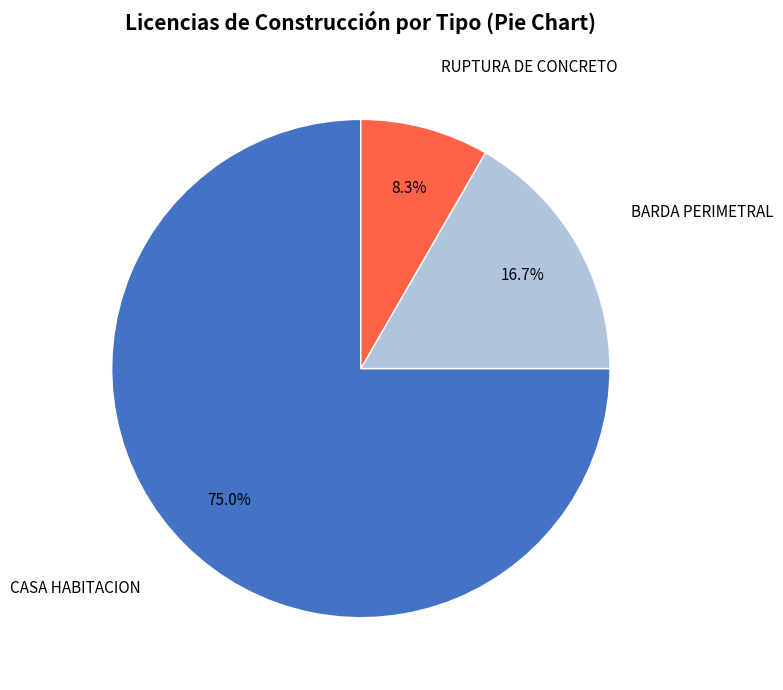

How many slices are in this pie chart?

3